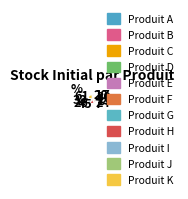

Which has a higher value, 7 or 15?

15